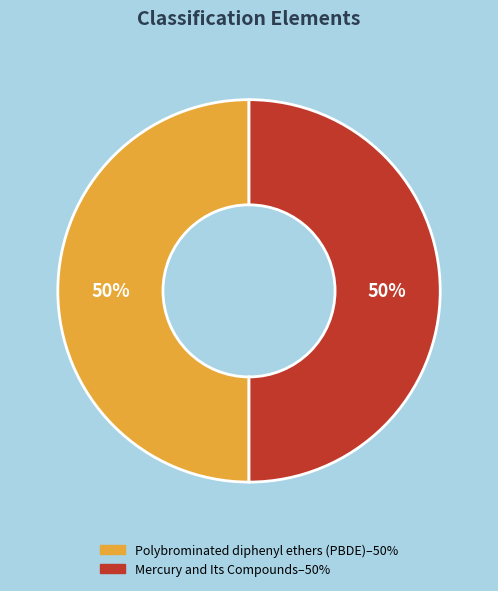

True or false: Mercury and Its Compounds accounts for 50% of the total.

True